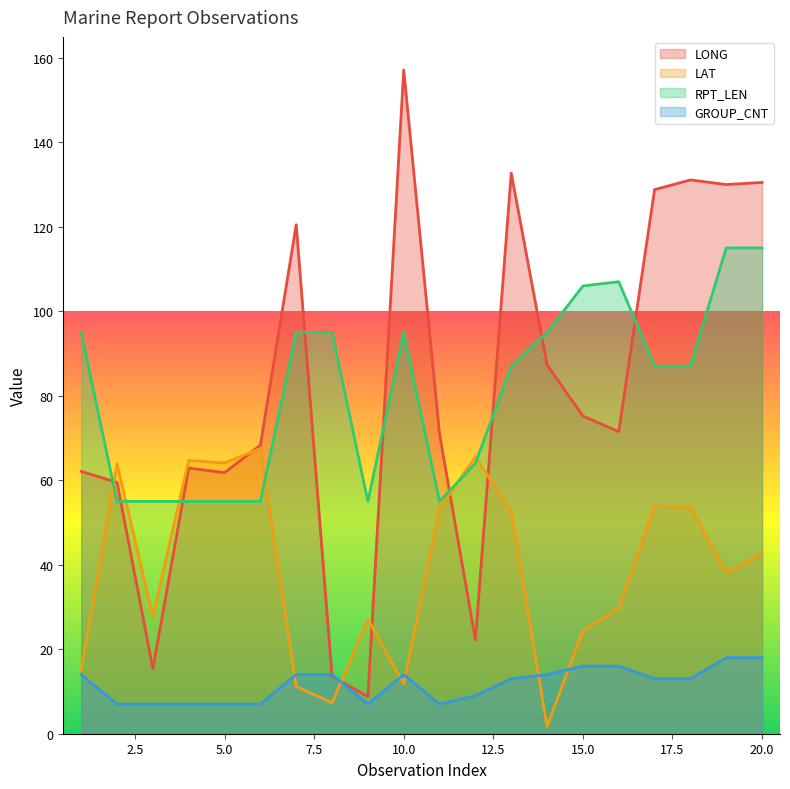

True or false: LONG has more than 2 interior local peaks.

True